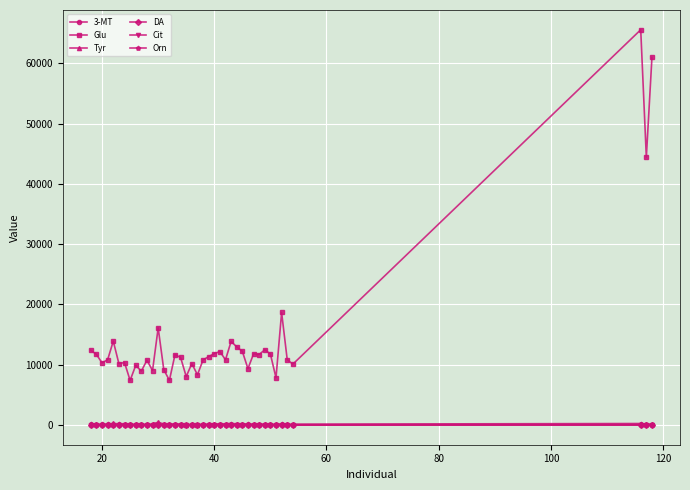

Which series has the largest total across all categories?

Glu